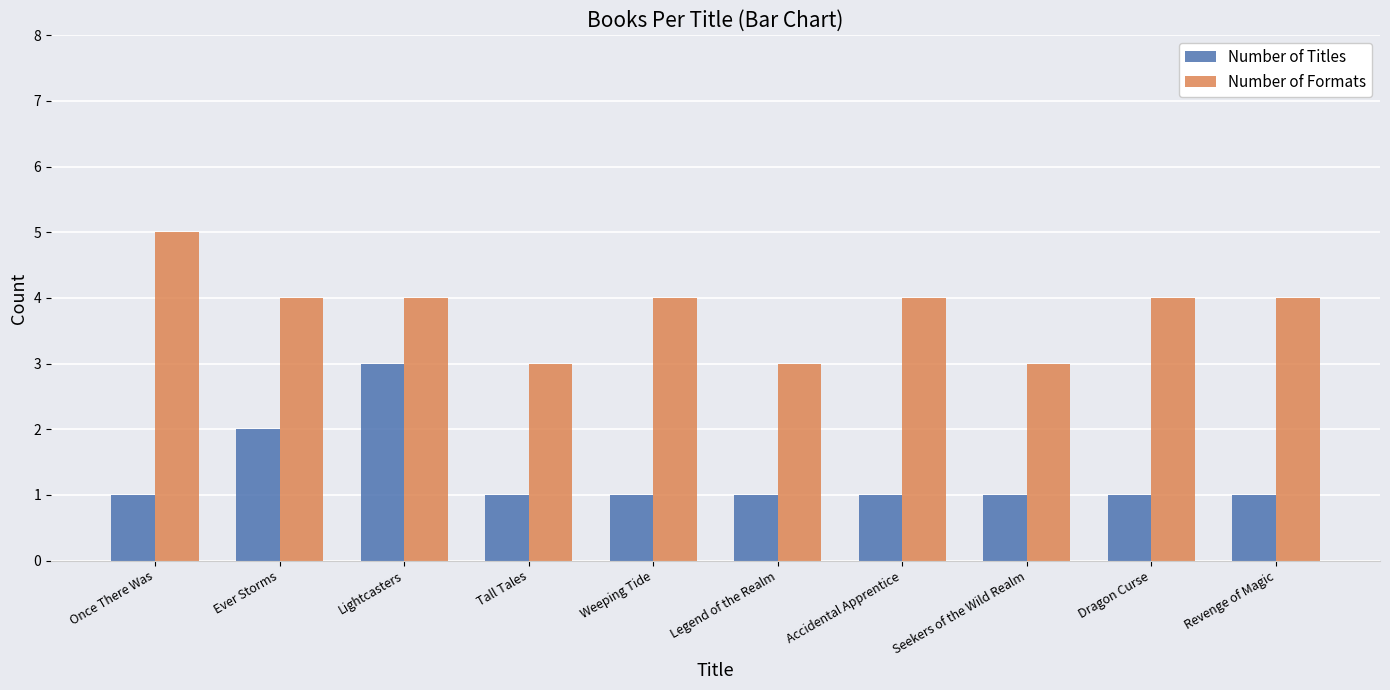

What is the difference between the highest and lowest values at Ever Storms?

2